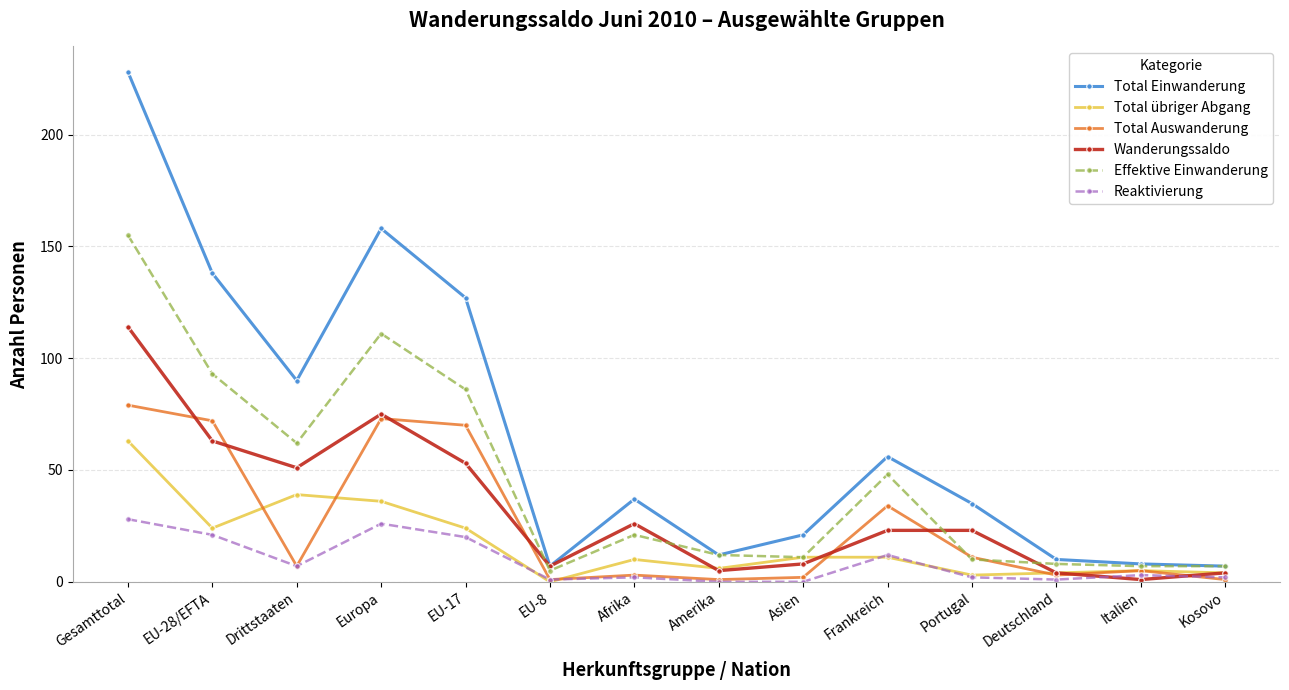

Reading right to left, what are all the values shown in this chart?

Total Einwanderung: Kosovo=7	Italien=8	Deutschland=10	Portugal=35	Frankreich=56	Asien=21	Amerika=12	Afrika=37	EU-8=7	EU-17=127	Europa=158	Drittstaaten=90	EU-28/EFTA=138	Gesamttotal=228
Total übriger Abgang: Kosovo=4	Italien=5	Deutschland=4	Portugal=3	Frankreich=11	Asien=11	Amerika=6	Afrika=10	EU-8=0	EU-17=24	Europa=36	Drittstaaten=39	EU-28/EFTA=24	Gesamttotal=63
Total Auswanderung: Kosovo=1	Italien=5	Deutschland=3	Portugal=11	Frankreich=34	Asien=2	Amerika=1	Afrika=3	EU-8=1	EU-17=70	Europa=73	Drittstaaten=7	EU-28/EFTA=72	Gesamttotal=79
Wanderungssaldo: Kosovo=4	Italien=1	Deutschland=4	Portugal=23	Frankreich=23	Asien=8	Amerika=5	Afrika=26	EU-8=7	EU-17=53	Europa=75	Drittstaaten=51	EU-28/EFTA=63	Gesamttotal=114
Effektive Einwanderung: Kosovo=7	Italien=7	Deutschland=8	Portugal=10	Frankreich=48	Asien=11	Amerika=12	Afrika=21	EU-8=5	EU-17=86	Europa=111	Drittstaaten=62	EU-28/EFTA=93	Gesamttotal=155
Reaktivierung: Kosovo=2	Italien=3	Deutschland=1	Portugal=2	Frankreich=12	Asien=0	Amerika=0	Afrika=2	EU-8=1	EU-17=20	Europa=26	Drittstaaten=7	EU-28/EFTA=21	Gesamttotal=28